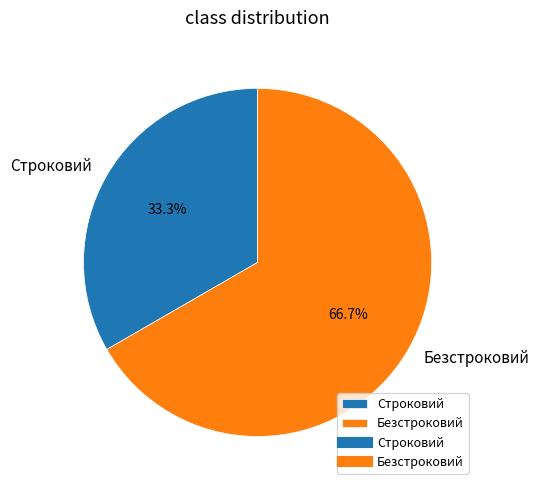

What is the total percentage of Строковий and Безстроковий?

100.0%